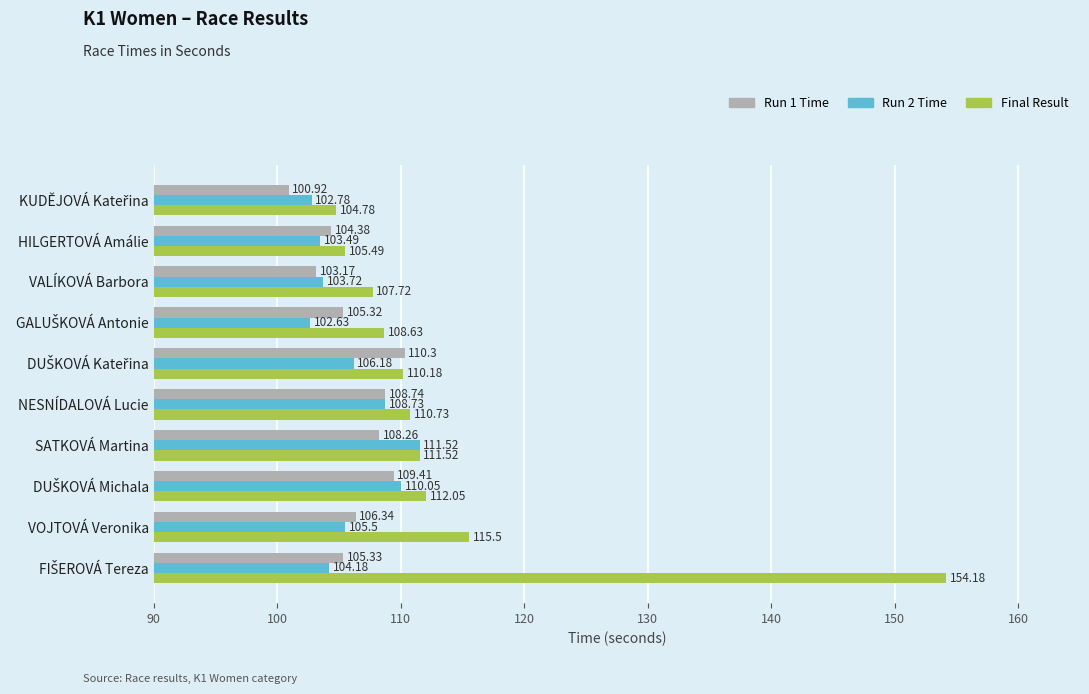

Rank the series by their maximum value, from highest to lowest.

Final Result, Run 2 Time, Run 1 Time